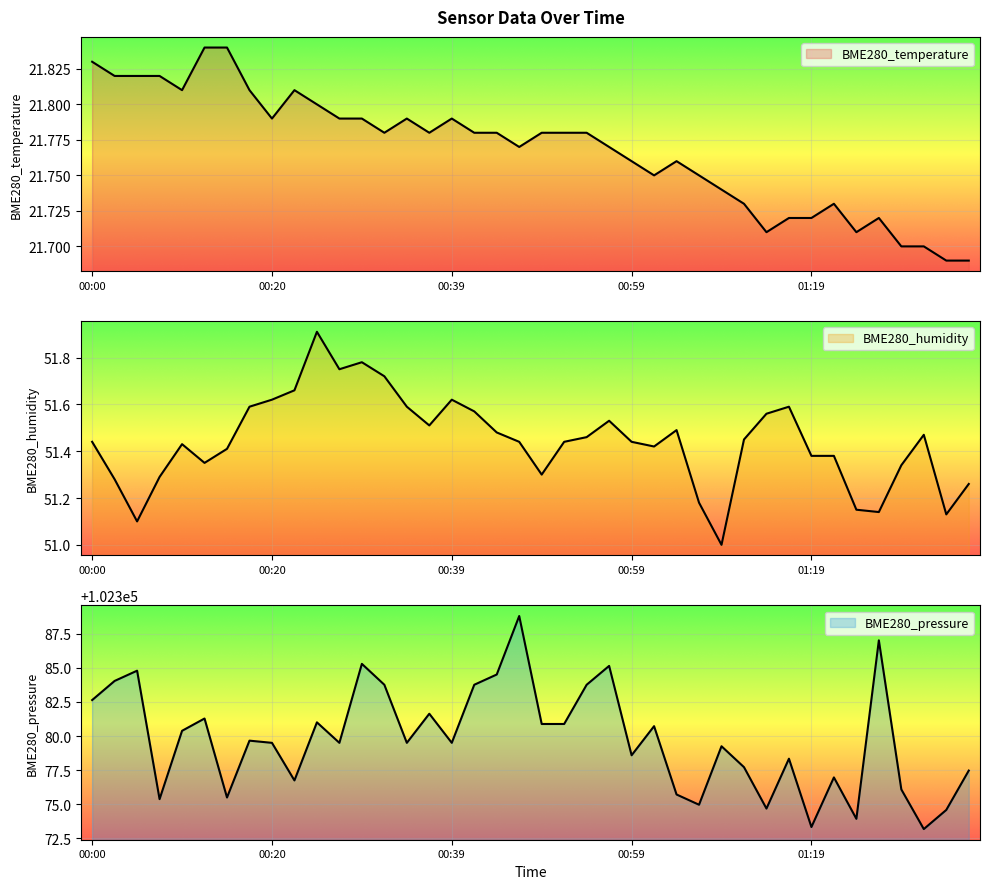

What is the spread (max minus min) of values at 01:14?

102353.0